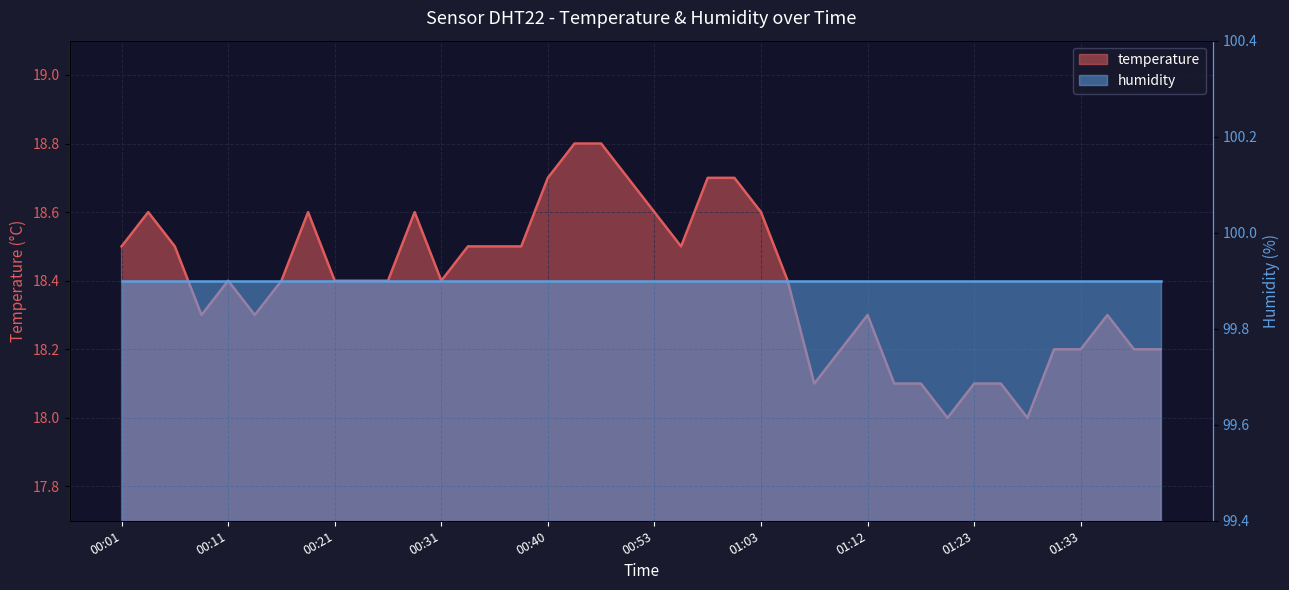

Reading left to right, transcribe all the data shown in this chart.

18.5	18.6	18.5	18.3	18.4	18.3	18.4	18.6	18.4	18.4	18.4	18.6	18.4	18.5	18.5	18.5	18.7	18.8	18.8	18.7	18.6	18.5	18.7	18.7	18.6	18.4	18.1	18.2	18.3	18.1	18.1	18.0	18.1	18.1	18.0	18.2	18.2	18.3	18.2	18.2